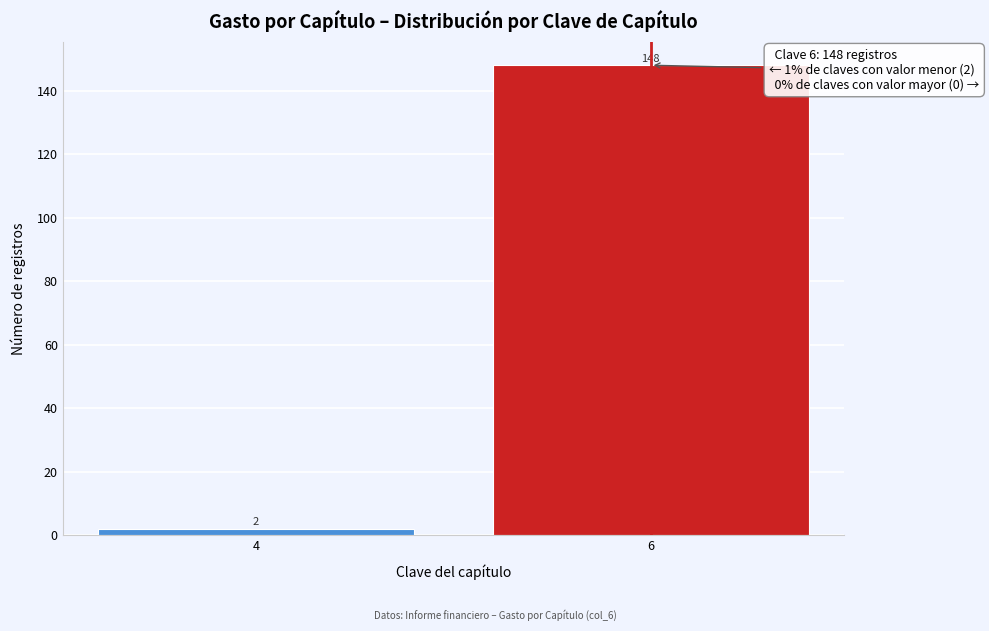

Reading right to left, extract all data points from this chart.

6=148	4=2